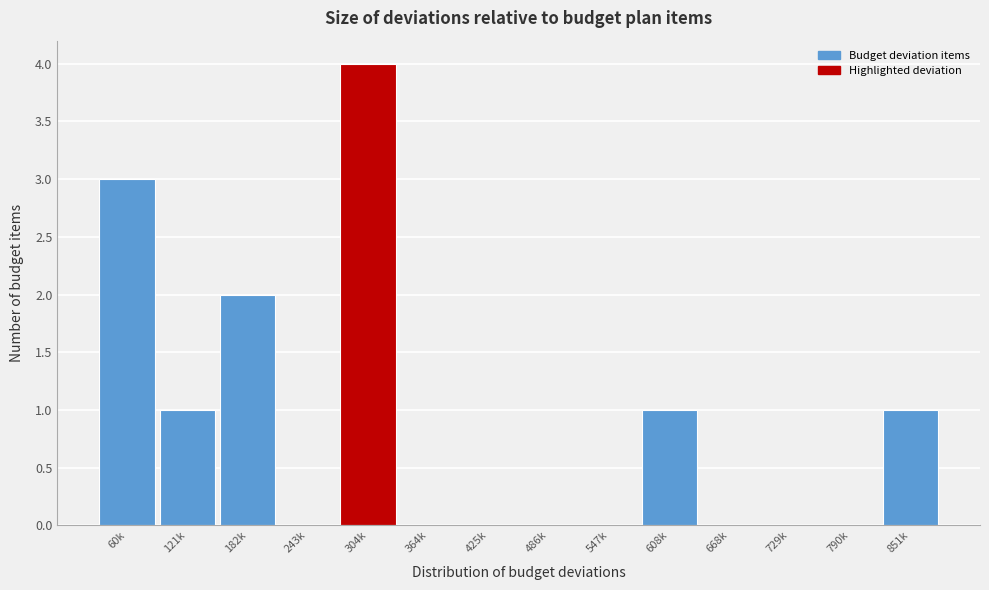

Reading right to left, transcribe all the data shown in this chart.

851k=1	790k=0	729k=0	668k=0	608k=1	547k=0	486k=0	425k=0	364k=0	304k=4	243k=0	182k=2	121k=1	60k=3